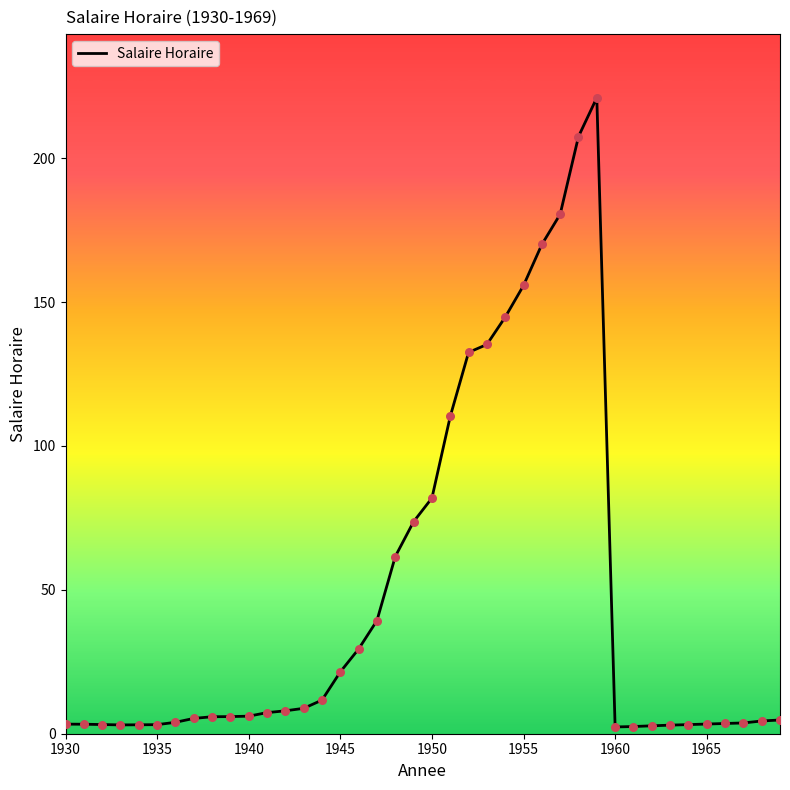

What is the maximum value shown in the chart?

221.0